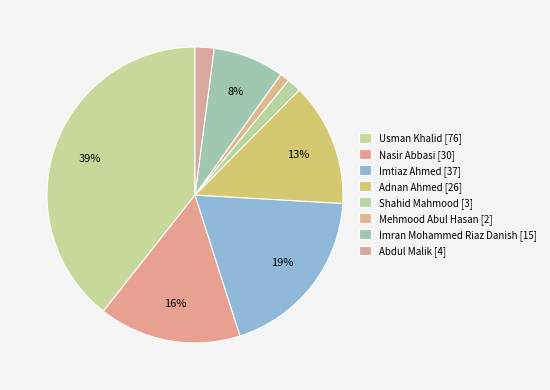

How many slices are in this pie chart?

8